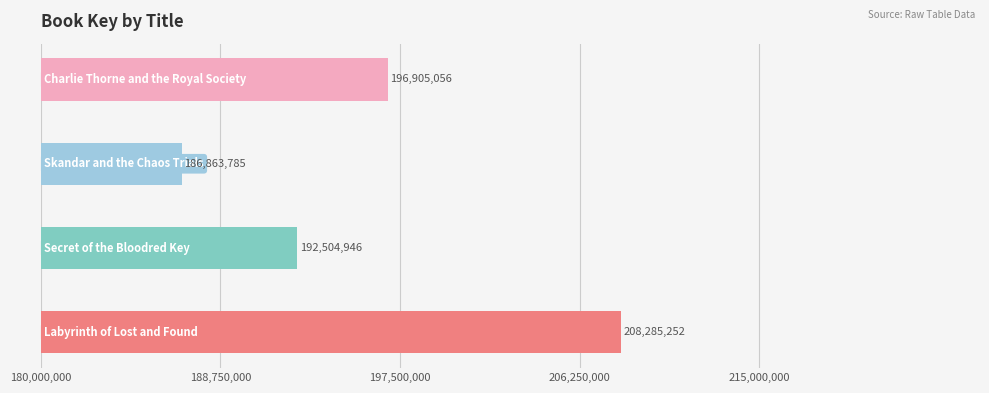

What is the difference between the second highest and minimum values?

10041271